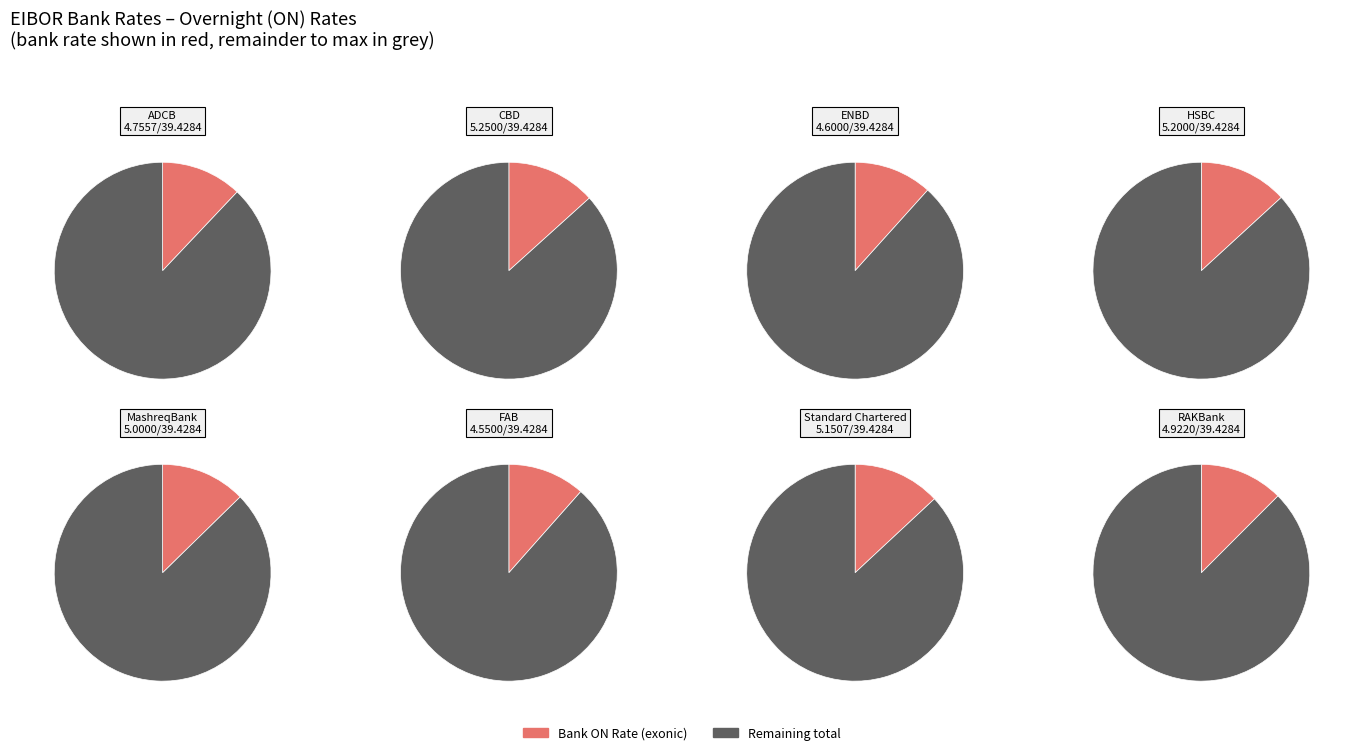

To the nearest percent, what percentage of the pie is HSBC?

13%